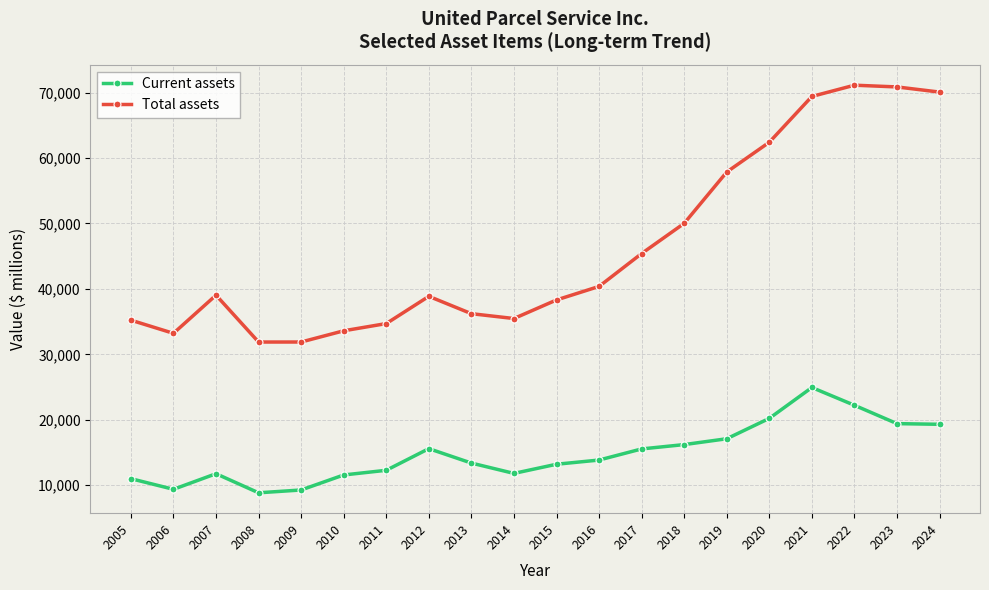

Is it true that Current assets equals 6759 at 2024?

False